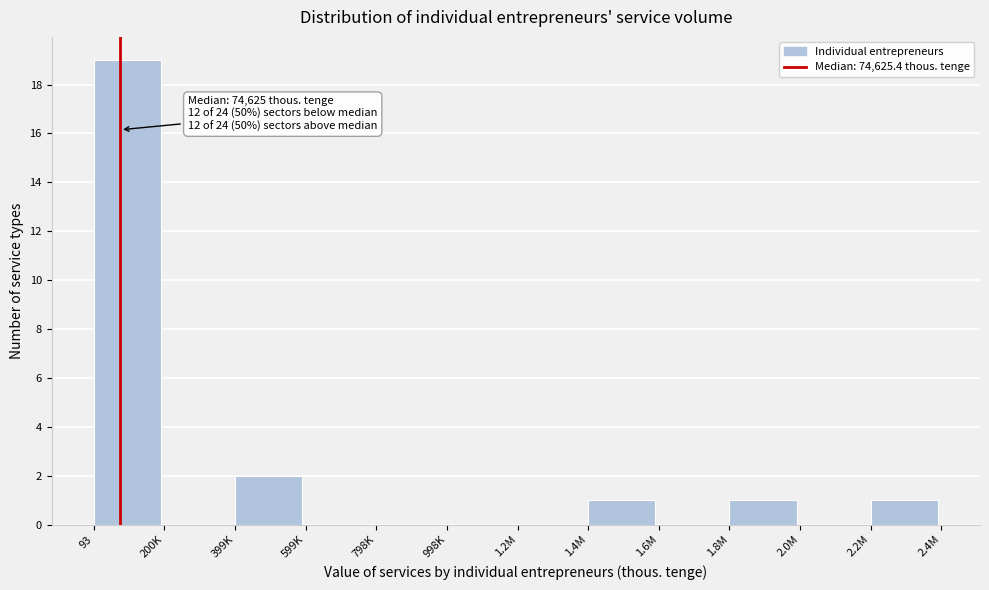

Reading left to right, extract all data points from this chart.

93=19	200K=0	399K=2	599K=0	798K=0	998K=0	1.2M=0	1.4M=1	1.6M=0	1.8M=1	2.0M=0	2.2M=1